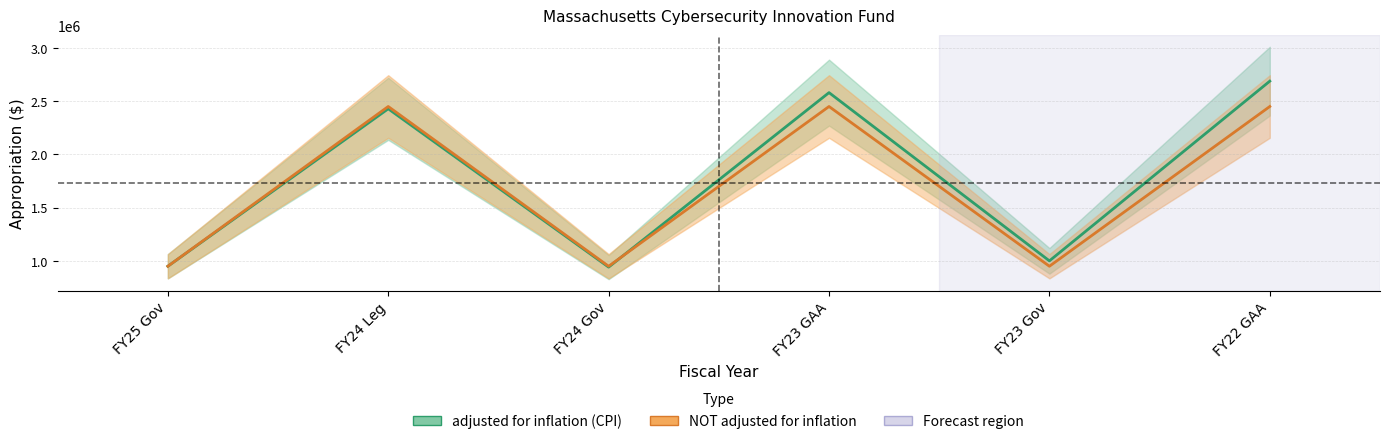

How many data points in adjusted for inflation (CPI) are less than 2428531?

3